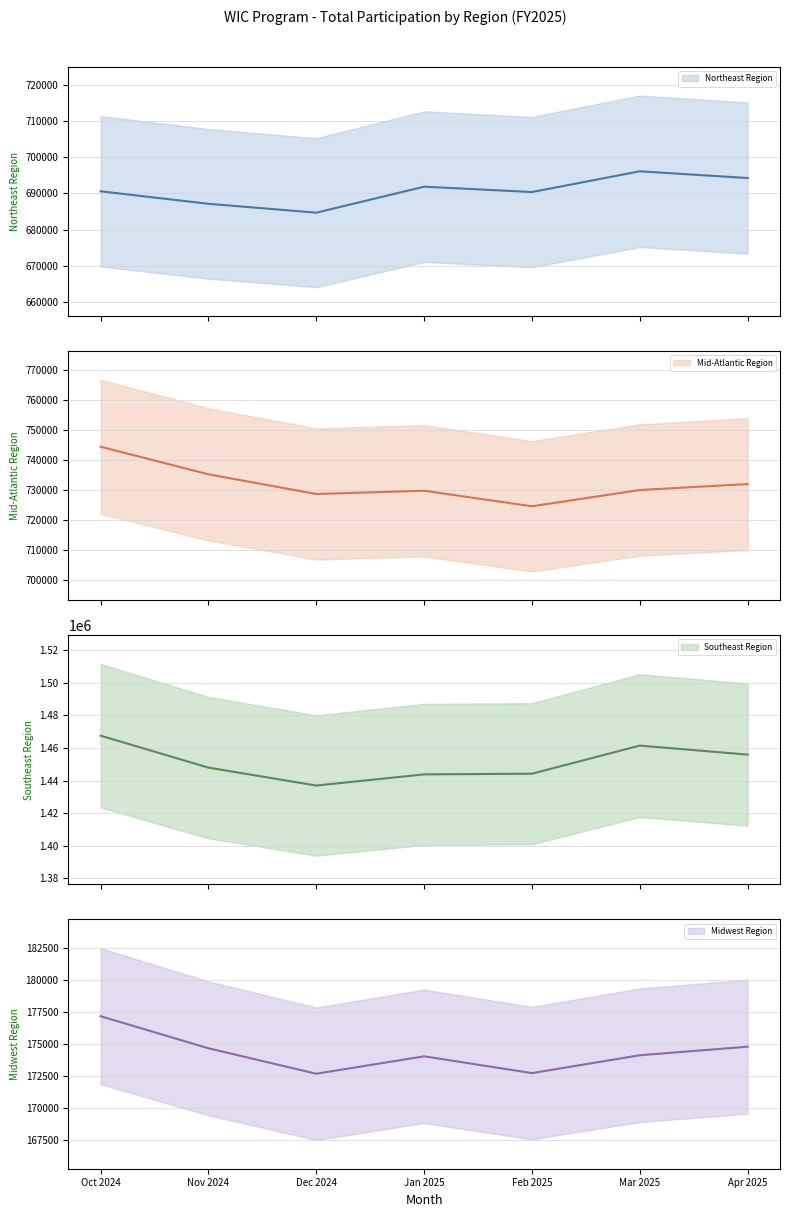

How many values in the Northeast Region series are below 690582?

3